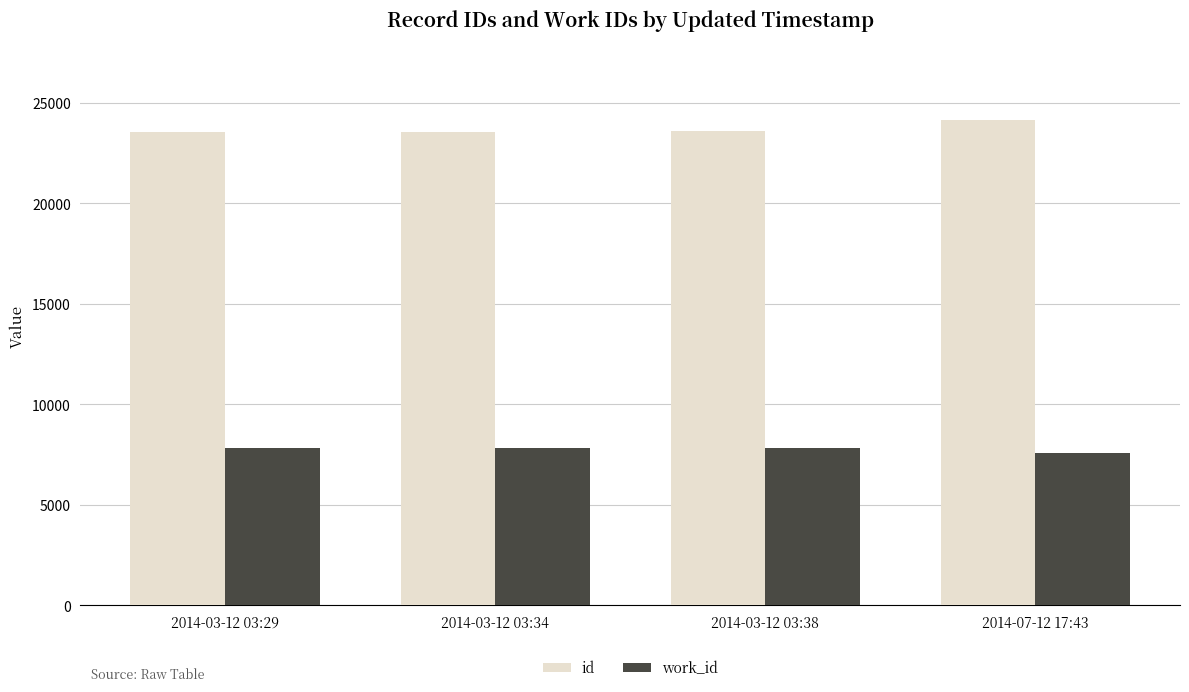

What is the maximum value shown in the chart?

24168